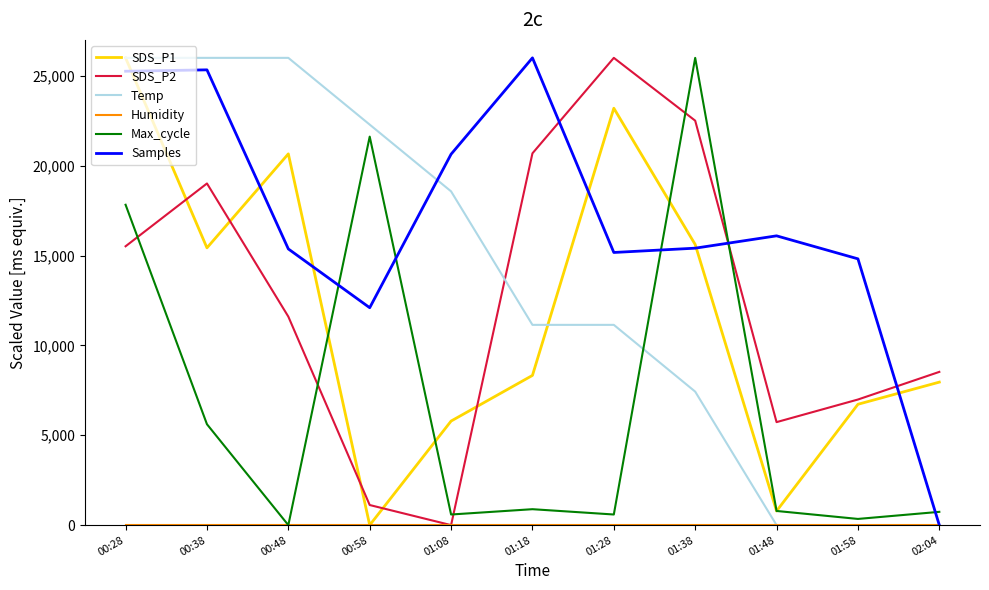

What is the difference between the SDS_P2 values at 01:38 and 01:08?

22505.4